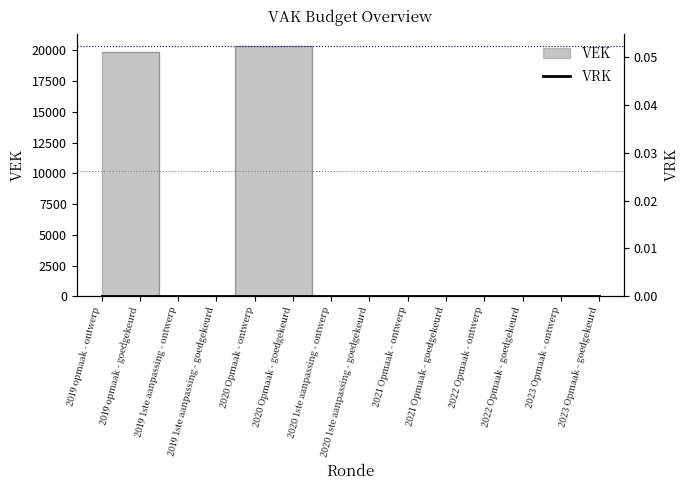

Reading left to right, extract all data points from this chart.

2019 opmaak - ontwerp=19871	2019 opmaak - goedgekeurd=19871	2019 1ste aanpassing - ontwerp=0	2019 1ste aanpassing - goedgekeurd=0	2020 Opmaak - ontwerp=20352	2020 Opmaak - goedgekeurd=20352	2020 1ste aanpassing - ontwerp=0	2020 1ste aanpassing - goedgekeurd=0	2021 Opmaak - ontwerp=0	2021 Opmaak - goedgekeurd=0	2022 Opmaak - ontwerp=0	2022 Opmaak - goedgekeurd=0	2023 Opmaak - ontwerp=0	2023 Opmaak - goedgekeurd=0